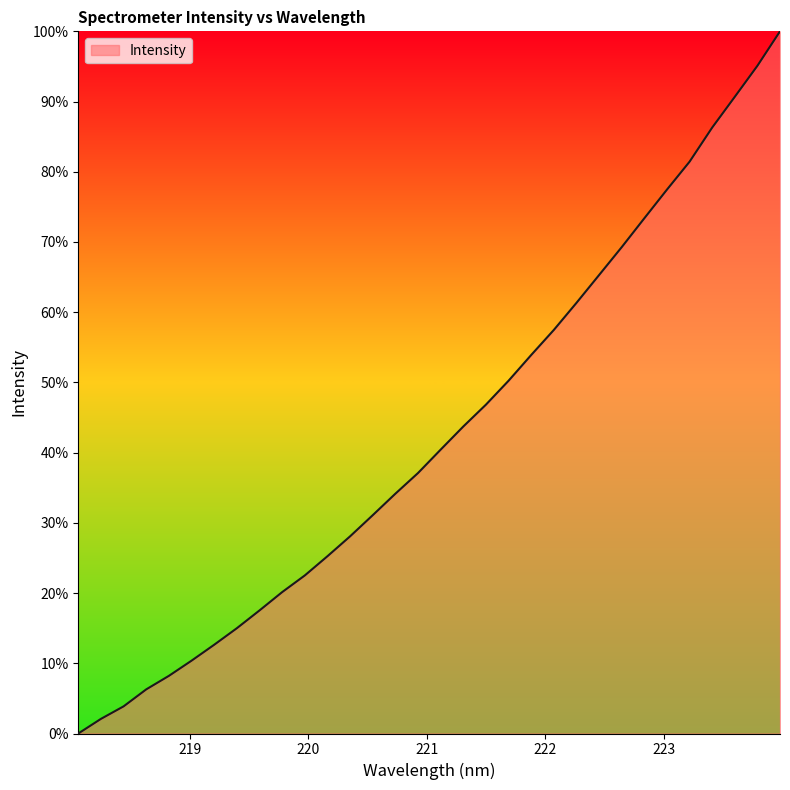

Count the number of categories in the chart.

32